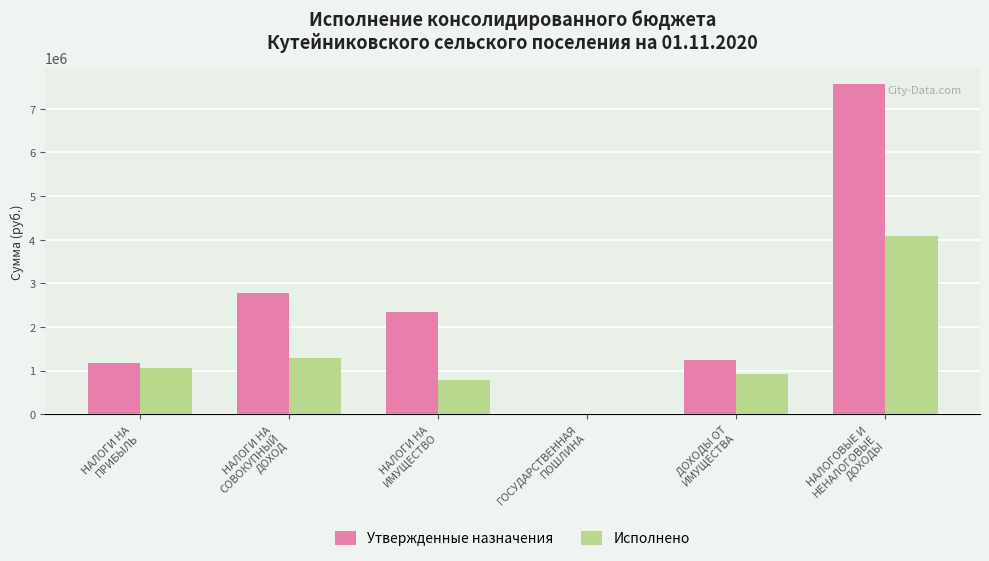

Between ГОСУДАРСТВЕННАЯ
ПОШЛИНА and ДОХОДЫ ОТ
ИМУЩЕСТВА, which series saw the biggest shift?

Утвержденные назначения